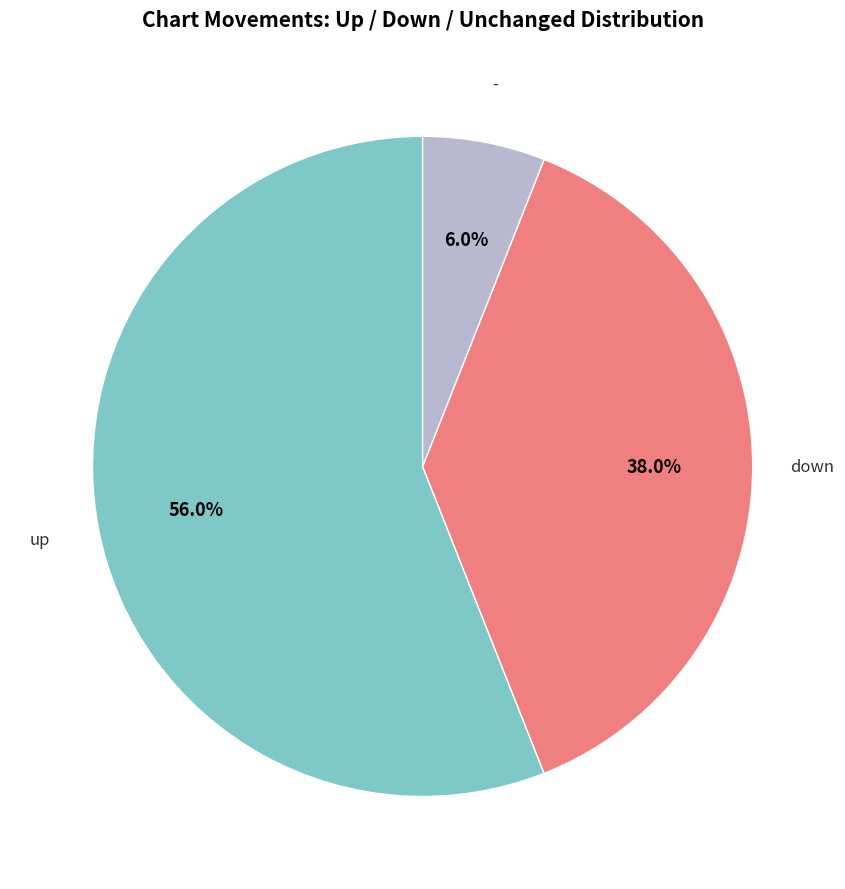

Is there a majority slice in this chart?

Yes